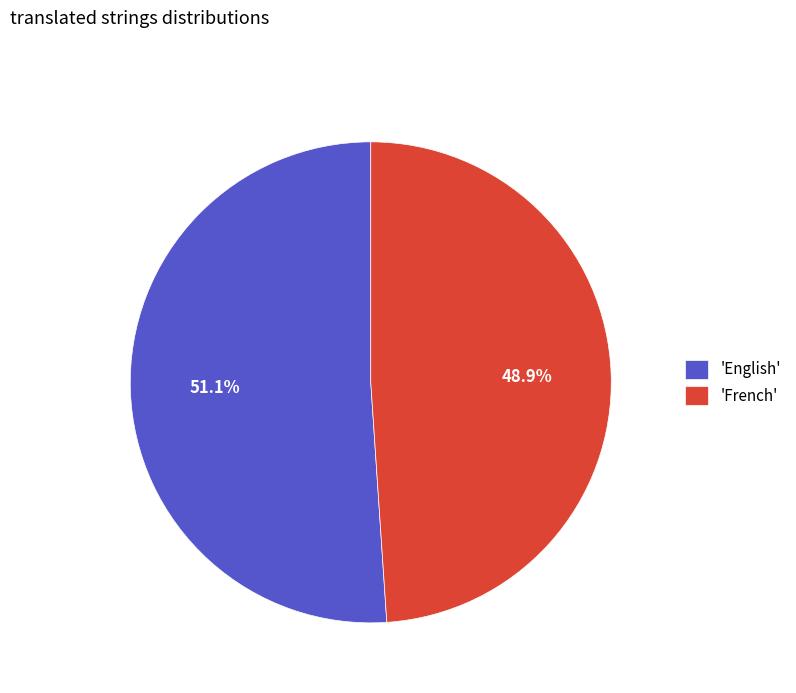

Between 'English' and 'French', which is larger?

'English'